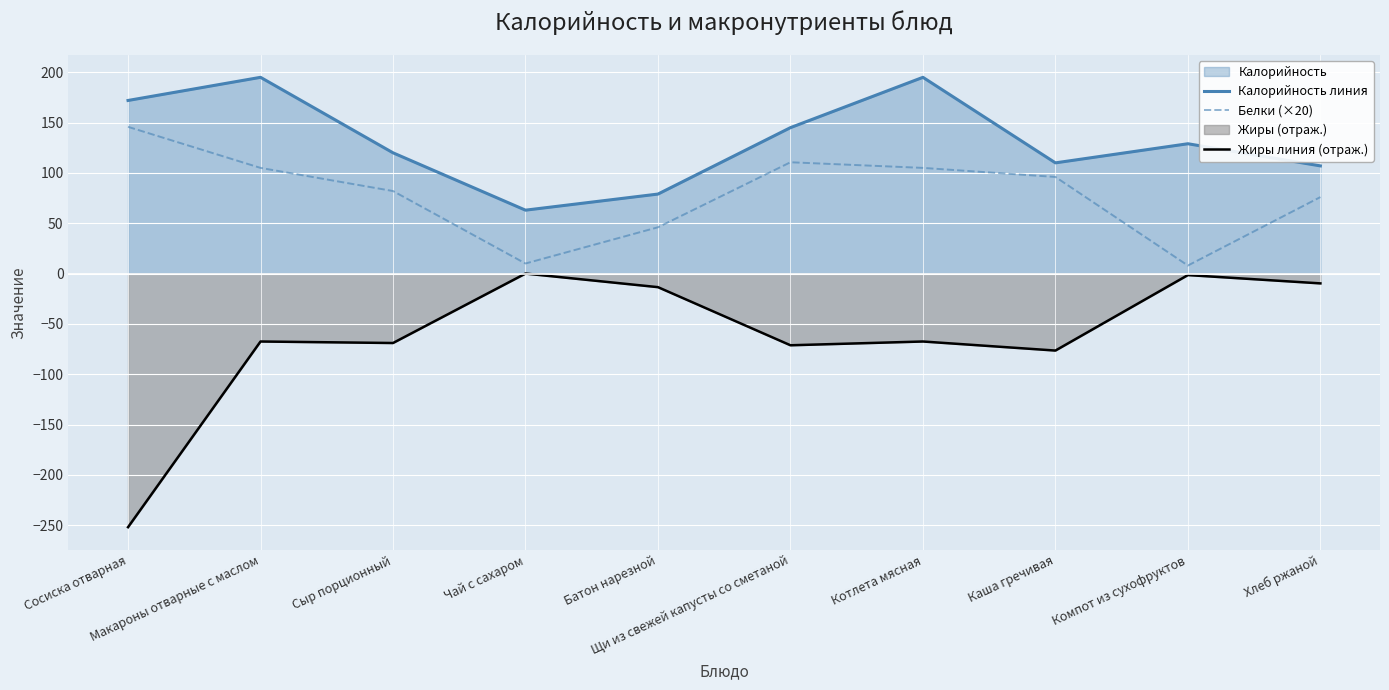

How many values in the Белки (×20) series are below 96?

5